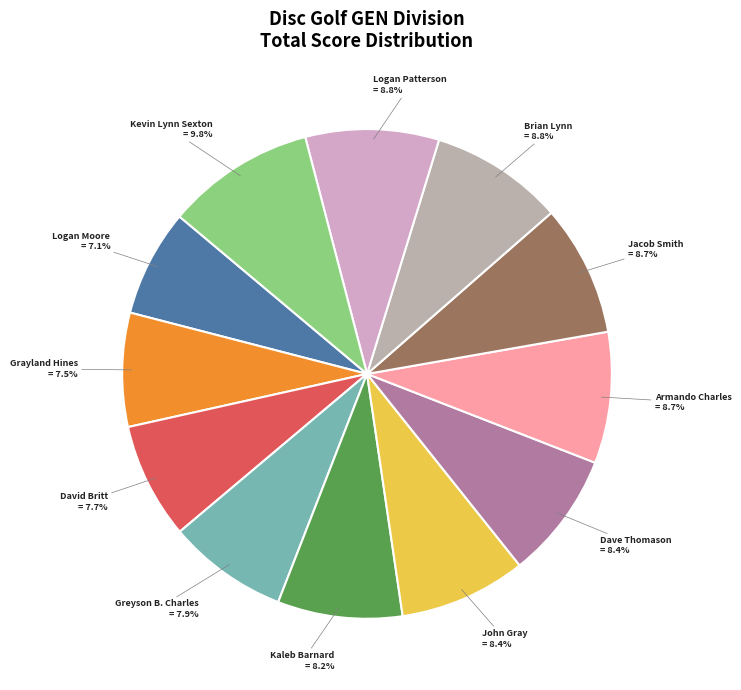

To the nearest percent, what is the difference between the largest and smallest slice percentages?

3%